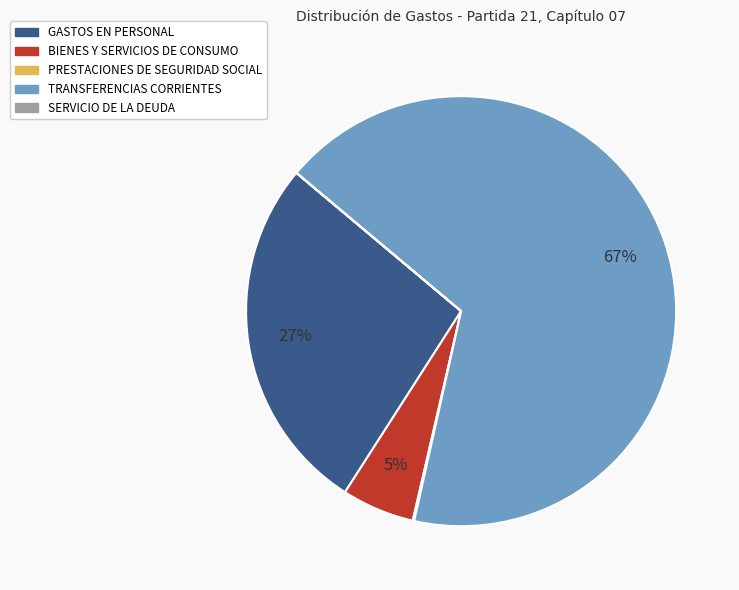

Is it true that GASTOS EN PERSONAL is 27% of the pie?

True